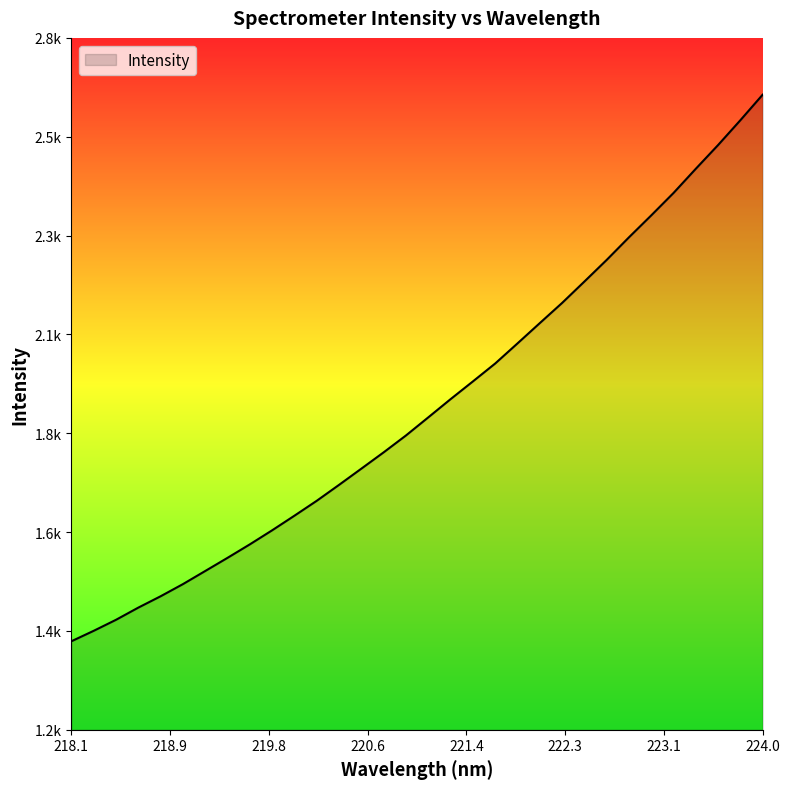

Does the chart have visible grid lines?

No